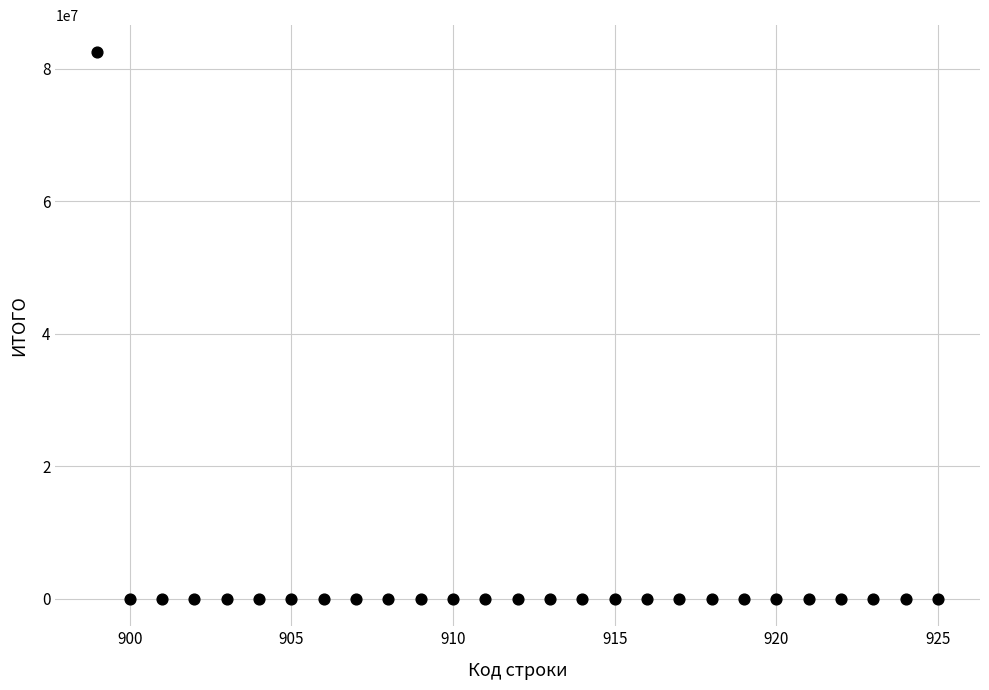

List the coordinates of all points as (Y, X) pairs, reading left to right.

(82440352.7, 899.0)  (0.0, 900.0)  (0.0, 901.0)  (0.0, 902.0)  (0.0, 903.0)  (0.0, 904.0)  (0.0, 905.0)  (0.0, 906.0)  (0.0, 907.0)  (0.0, 908.0)  (0.0, 909.0)  (0.0, 910.0)  (0.0, 911.0)  (0.0, 912.0)  (0.0, 913.0)  (0.0, 914.0)  (0.0, 915.0)  (0.0, 916.0)  (0.0, 917.0)  (0.0, 918.0)  (0.0, 919.0)  (0.0, 920.0)  (0.0, 921.0)  (0.0, 922.0)  (0.0, 923.0)  (0.0, 924.0)  (0.0, 925.0)